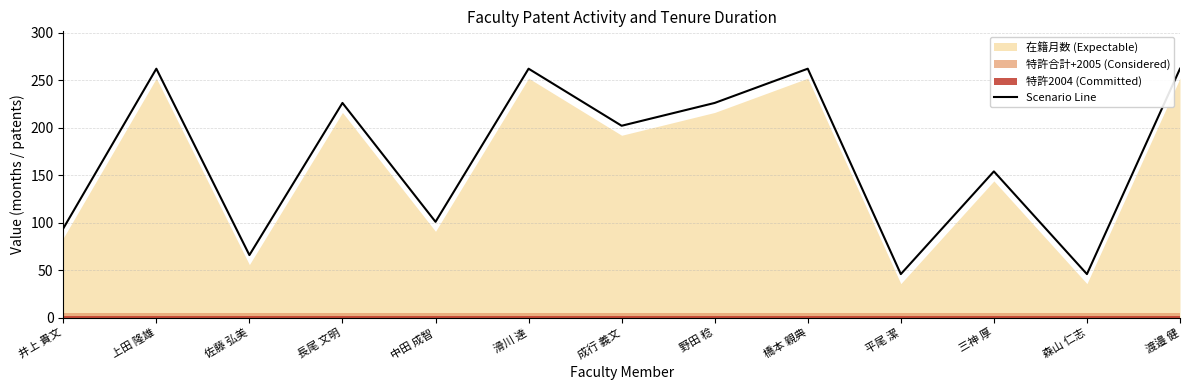

What is the highest value of the Scenario Line series?

262